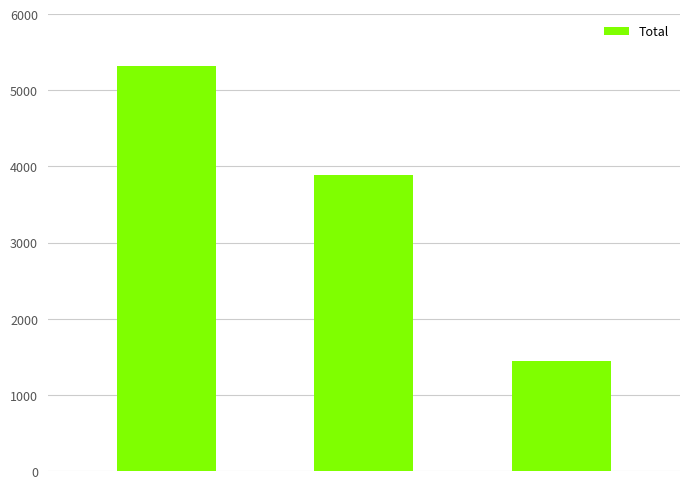

How many distinct data groups are displayed?

1